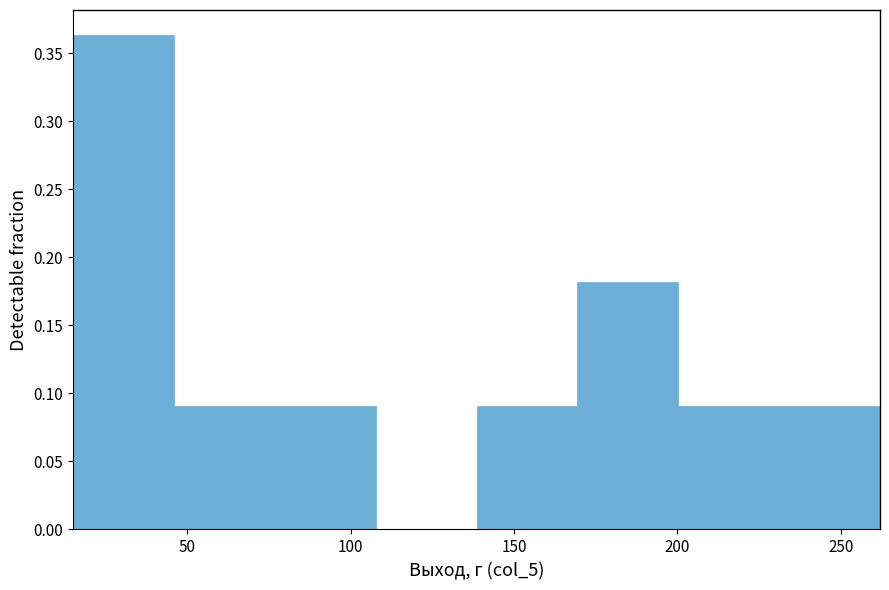

Reading left to right, transcribe this chart: for each bar, give the range it covers on the x-axis and its height. Neither the bar edges nor the heights are printed on the chart, so give them approximately, as read against the axes.

15 to 45: 0.365
45 to 75: 0.090
75 to 110: 0.090
110 to 140: 0
140 to 170: 0.090
170 to 200: 0.180
200 to 230: 0.090
230 to 260: 0.090